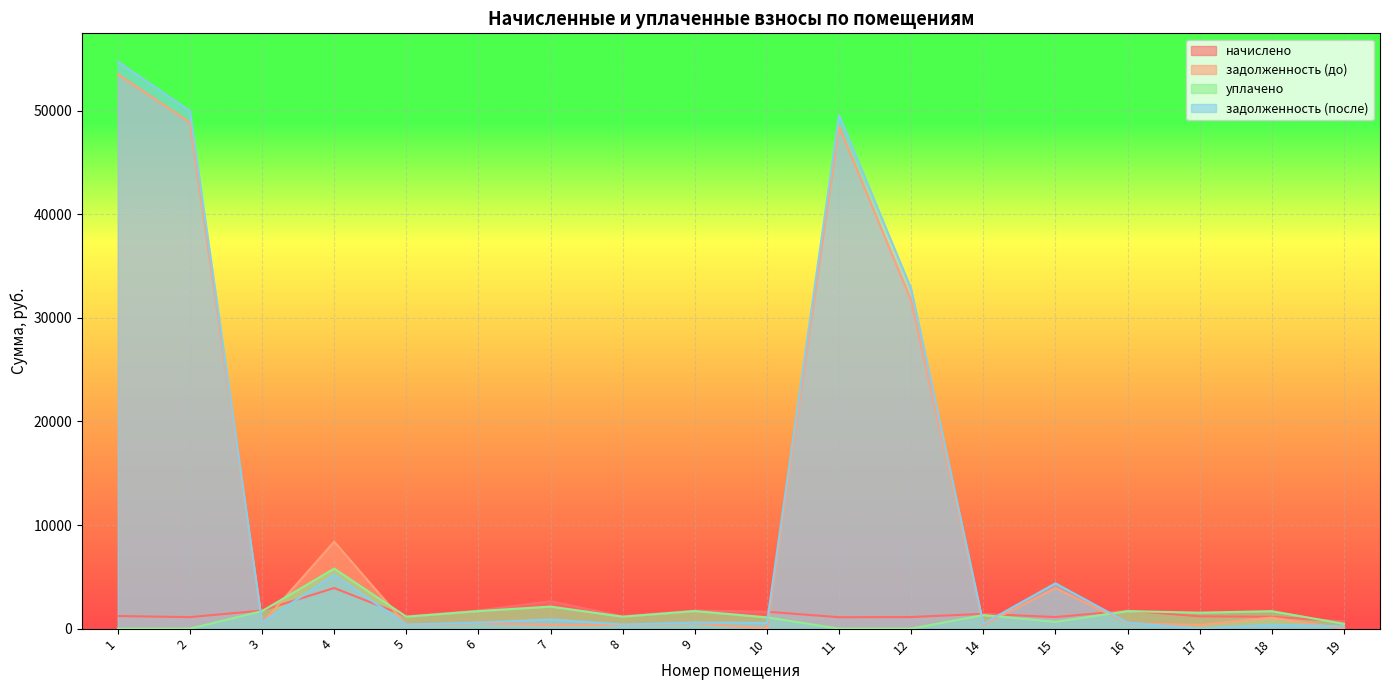

True or false: начислено has more than 1 interior local peaks.

True